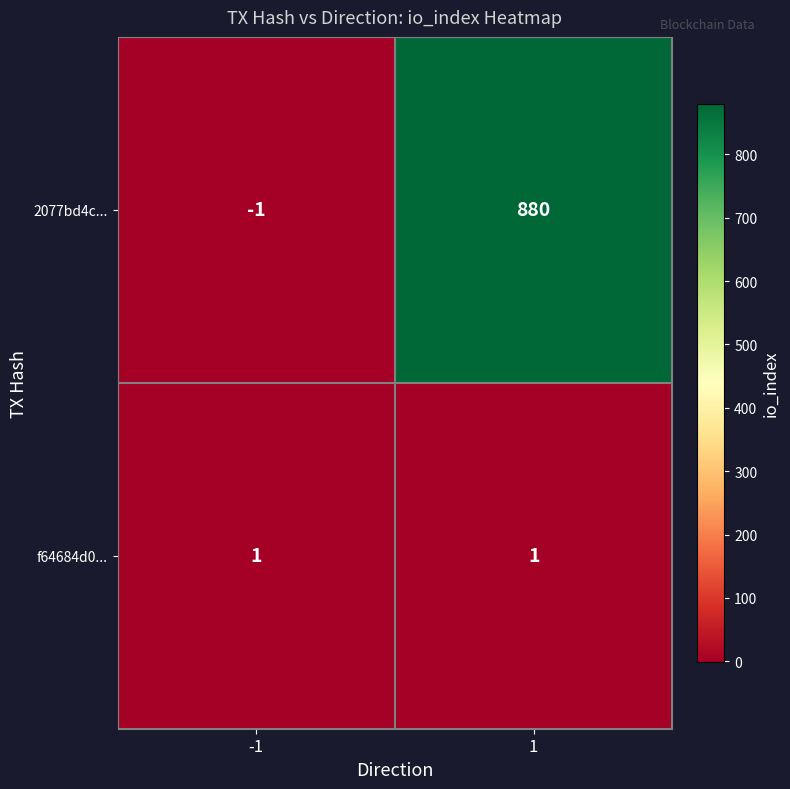

Reading left to right, list all the values displayed in this chart.

2077bd4c...: -1	880
f64684d0...: 1	1